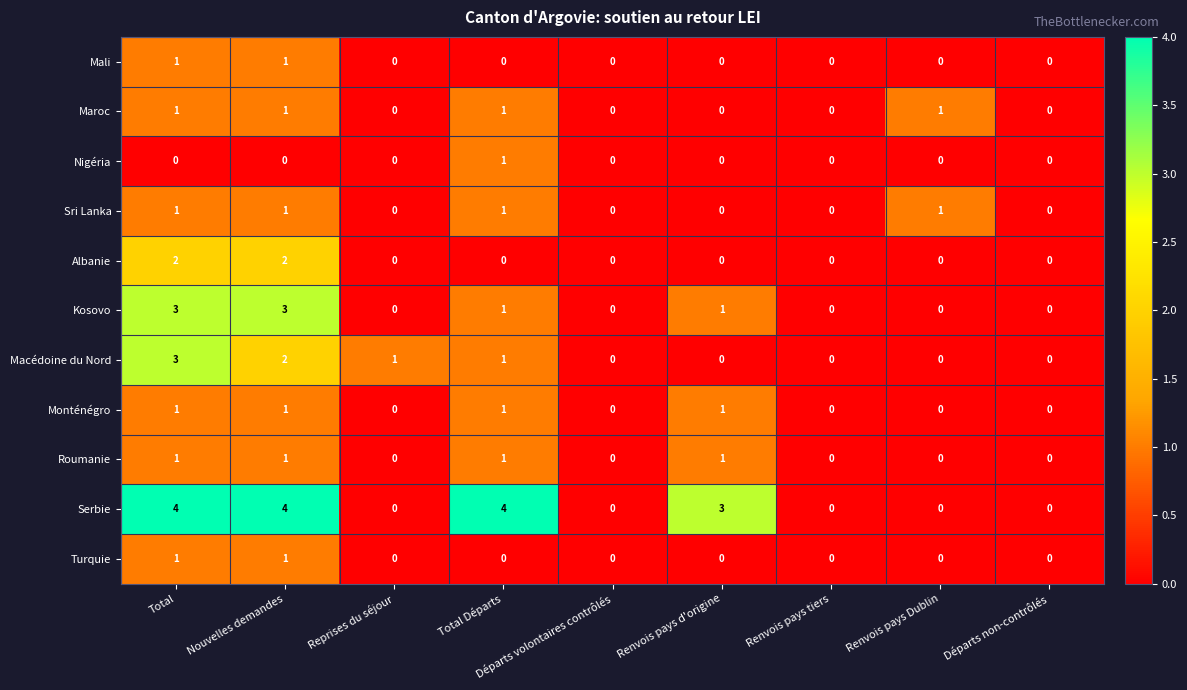

Count the Mali values in the range 0 to 1.

9